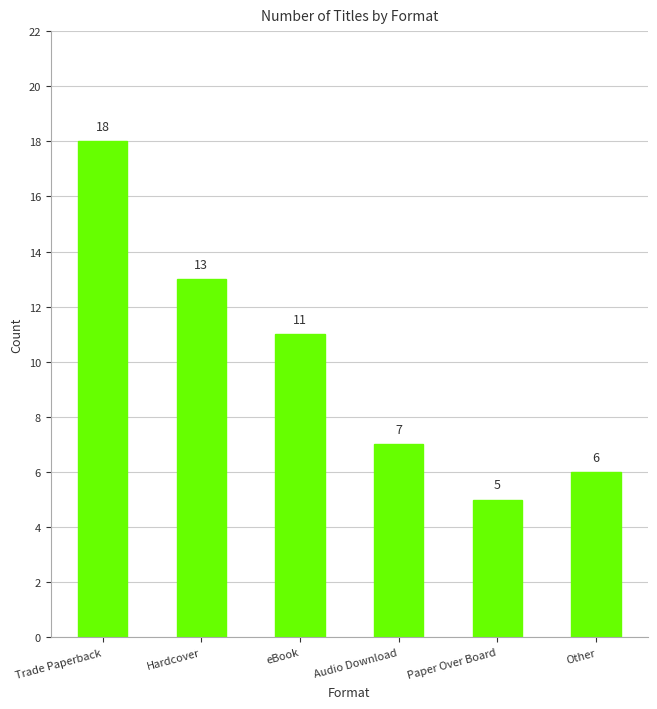

True or false: the data shows 7 at Audio Download.

True